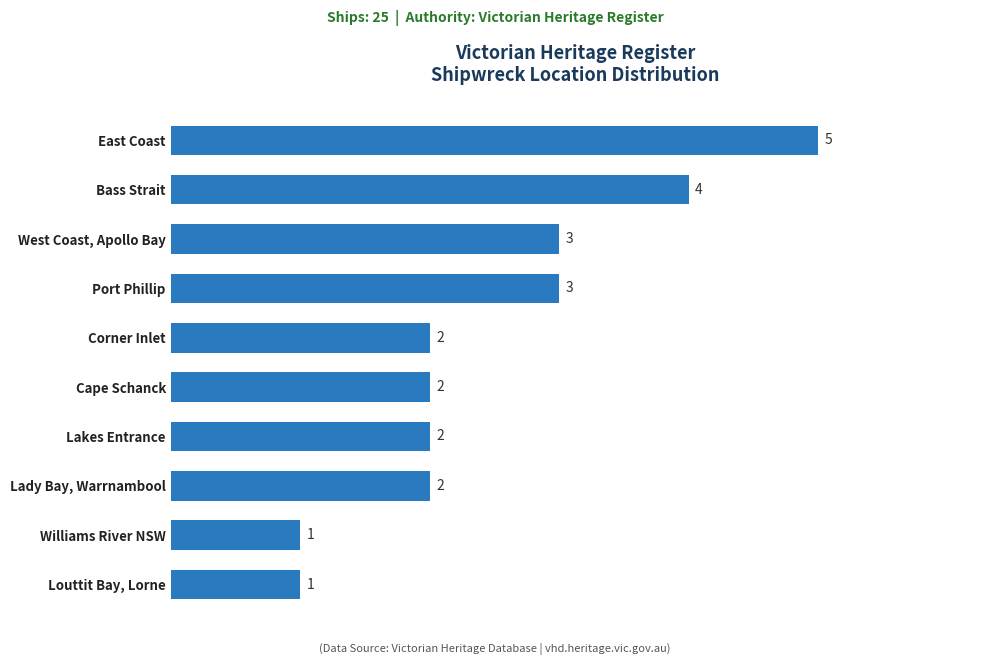

Reading bottom to top, list all the values displayed in this chart.

Louttit Bay, Lorne=1	Williams River NSW=1	Lady Bay, Warrnambool=2	Lakes Entrance=2	Cape Schanck=2	Corner Inlet=2	Port Phillip=3	West Coast, Apollo Bay=3	Bass Strait=4	East Coast=5